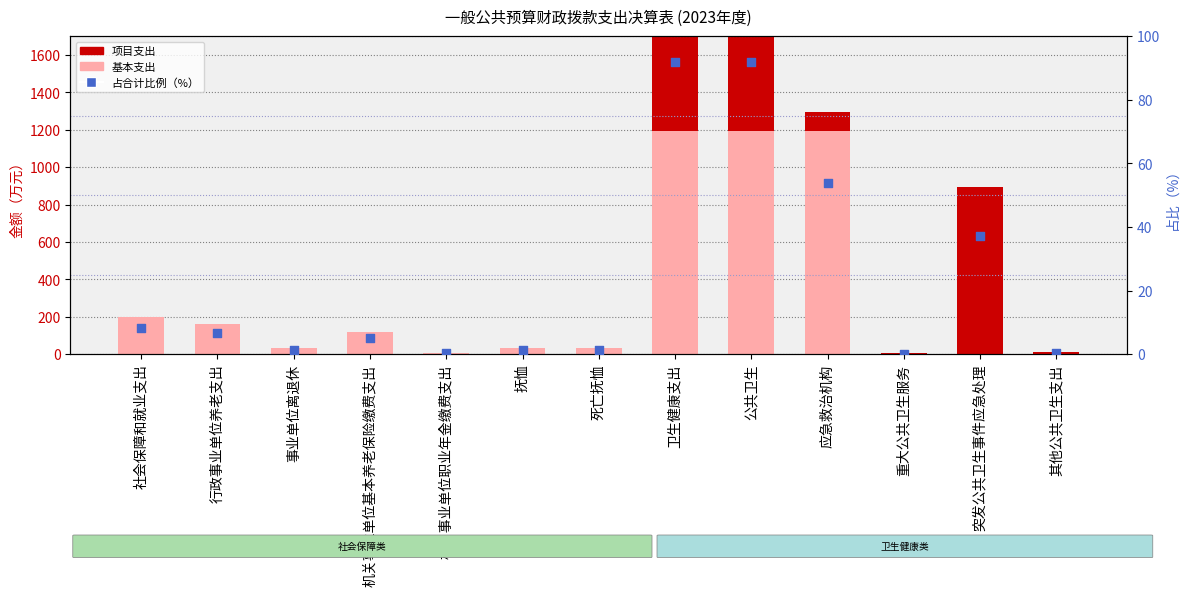

Which series reaches the maximum Y coordinate?

基本支出